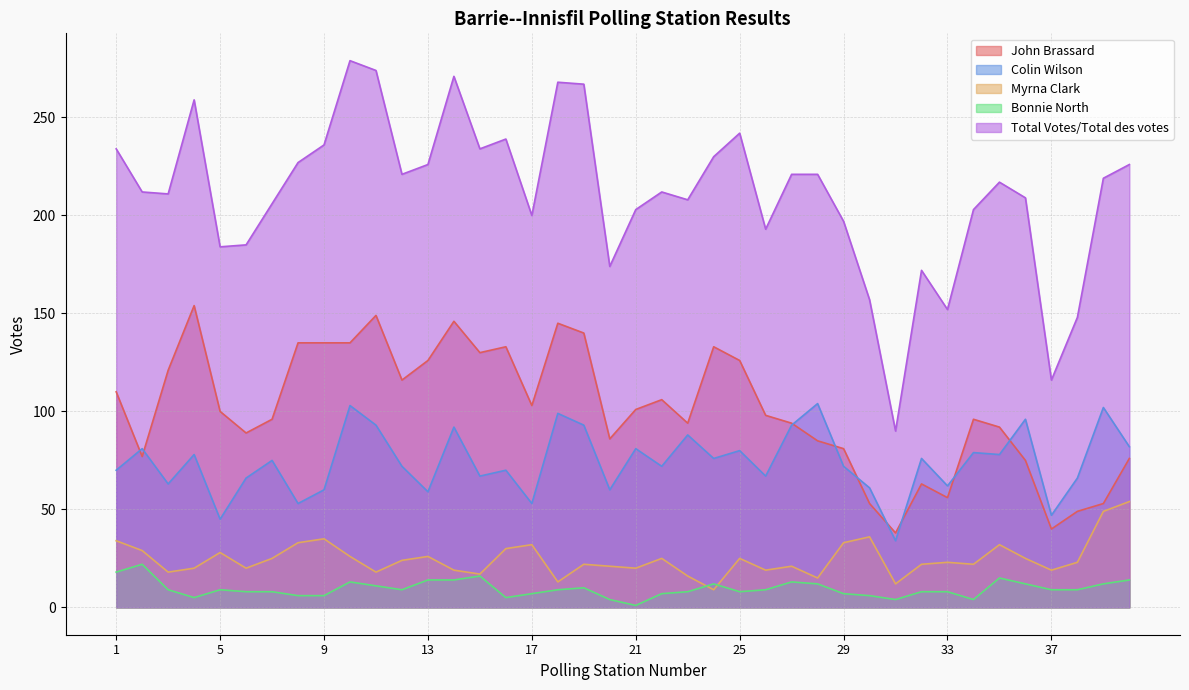

True or false: Colin Wilson has more than 0 interior local peaks.

True